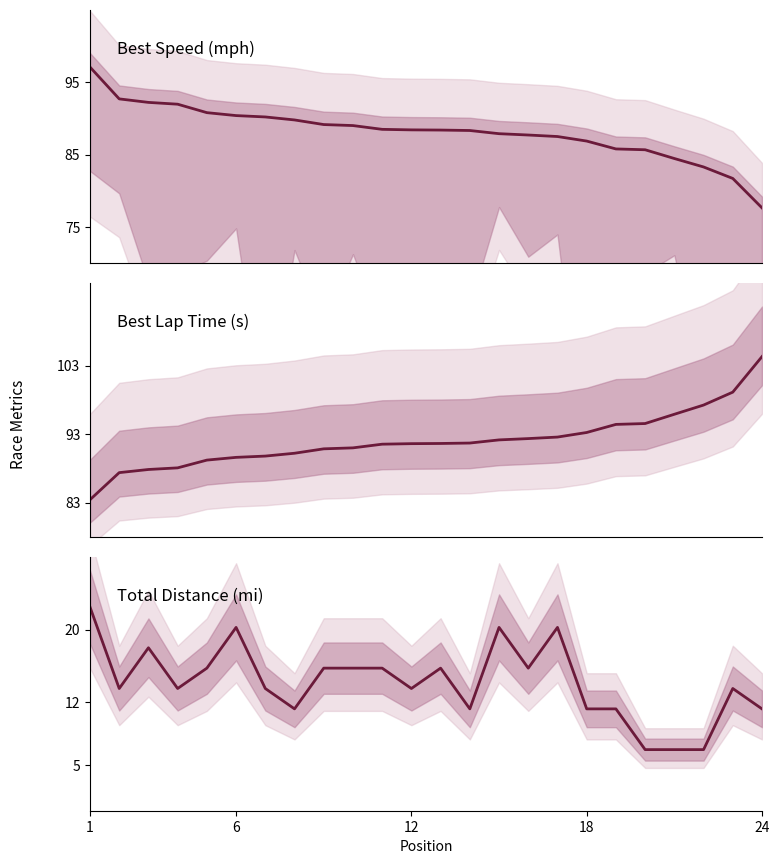

True or false: Best Speed and Total Distance (mi) cross at least once.

False